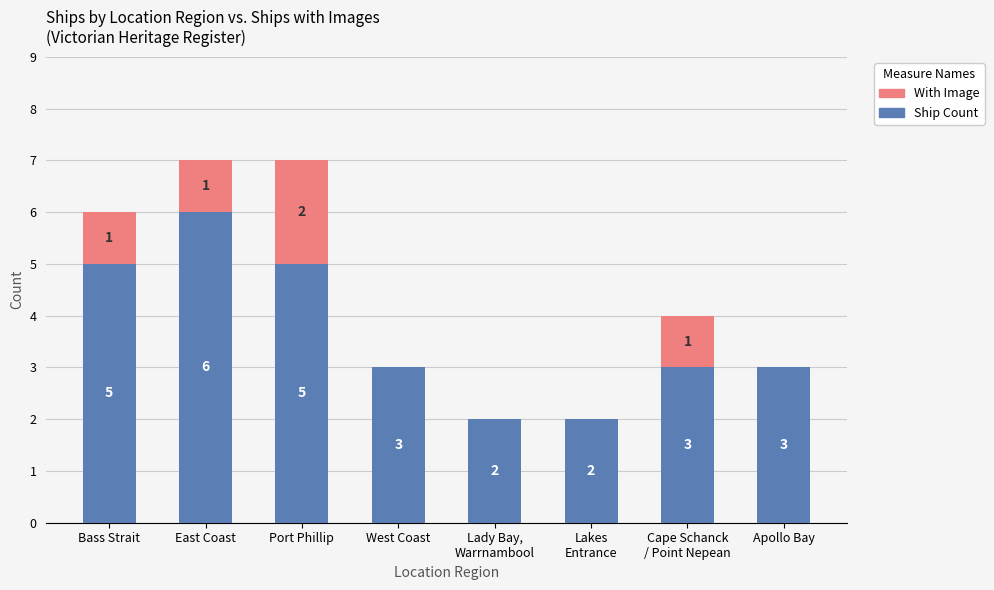

What is the total value across all series at Apollo Bay?

3